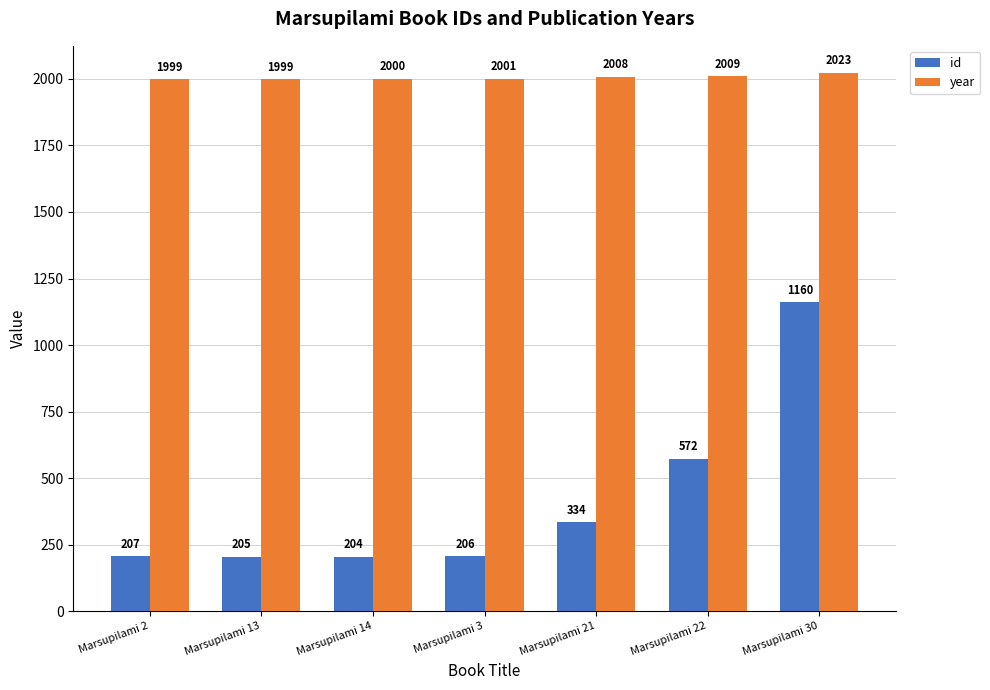

What are all the series names shown in the legend?

id, year